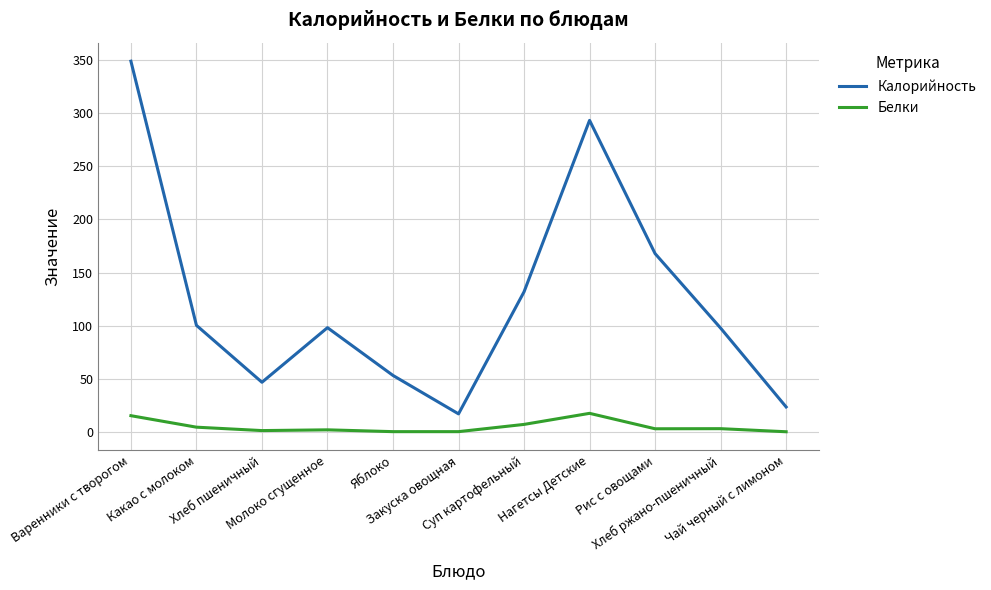

The value of Калорийность at Яблоко is 79.4. True or false?

False